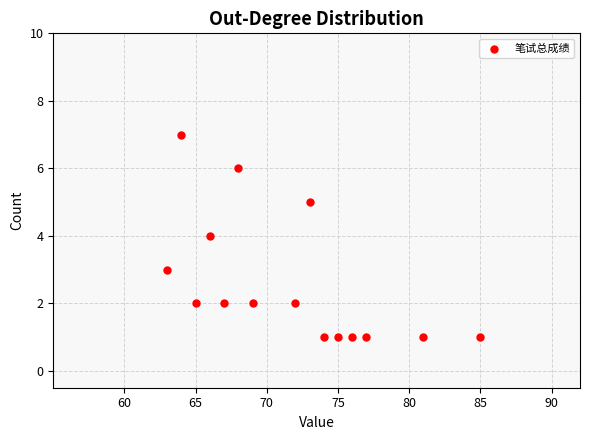

What is the range of X values (max minus min)?

22